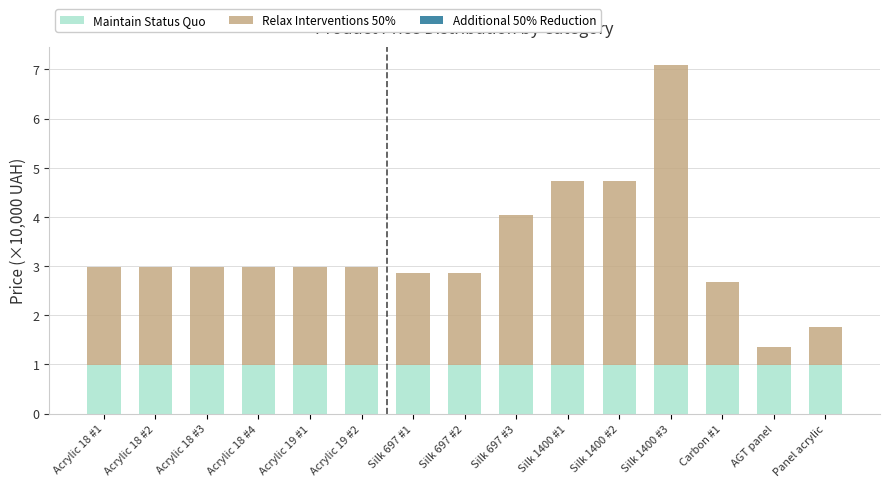

The Maintain Status Quo series shows 1.0 at Panel acrylic. True or false?

True